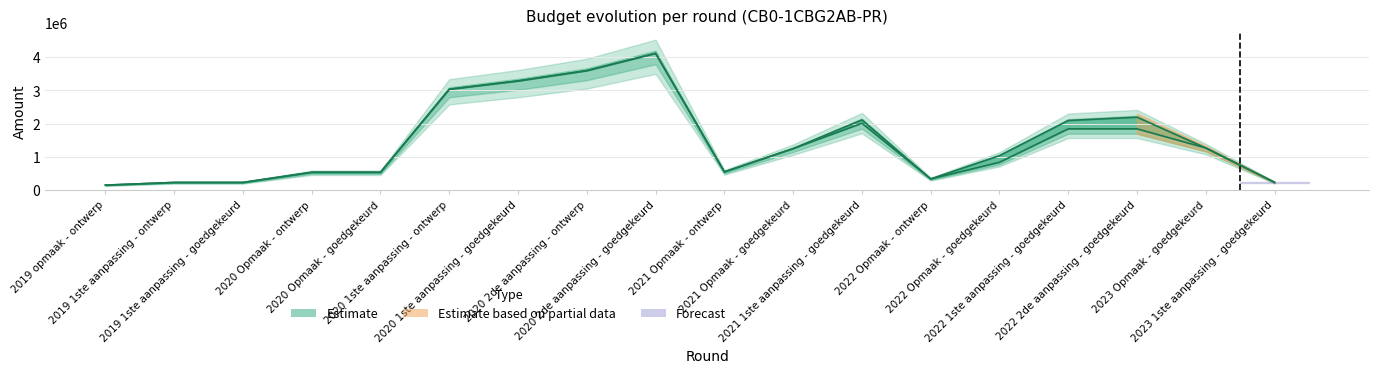

What is the value of the VEK point at the 18th from the left?

235378